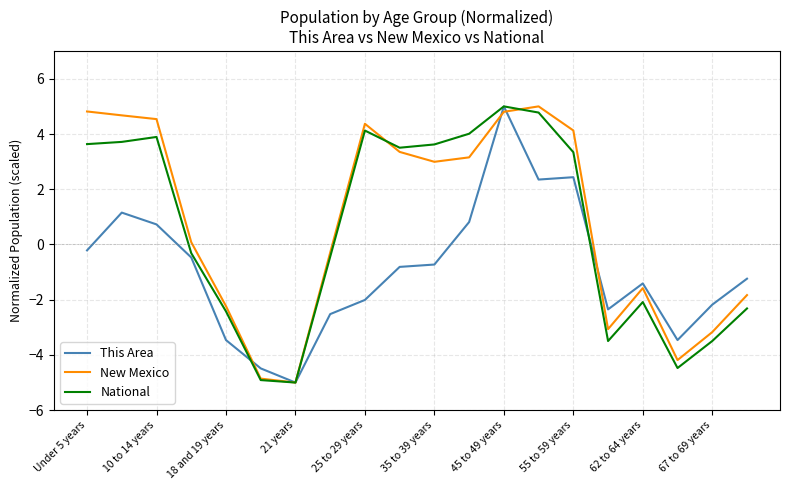

What is the highest value of the New Mexico series?

5.0